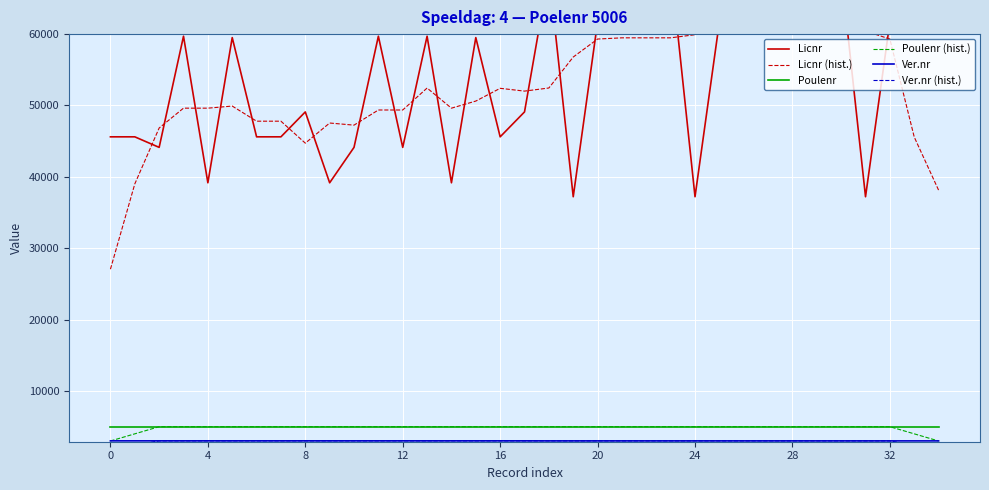

Reading right to left, what are all the values shown in this chart?

Licnr: 61696.0	67300.0	61695.0	37217.0	68636.0	67300.0	69488.0	68636.0	69489.0	61696.0	37217.0	69489.0	61696.0	67300.0	61695.0	37217.0	68636.0	49101.0	45610.0	59512.0	39173.0	59705.0	44133.0	59705.0	44133.0	39173.0	49101.0	45611.0	45610.0	59512.0	39173.0	59705.0	44133.0	45611.0	45610.0
Licnr (hist.): 38138.2	45581.6	59308.8	60429.6	60867.2	62255.4	68709.8	67321.8	61305.2	61305.4	59917.4	59479.6	59479.4	59479.4	59308.8	56789.8	52451.8	52015.2	52406.4	50620.2	49626.6	52445.6	49369.8	49369.8	47249.0	47544.6	44725.6	47801.4	47801.4	49922.2	49626.6	49626.8	46846.4	39011.8	27070.8
Poulenr: 5006.0	5006.0	5006.0	5006.0	5006.0	5006.0	5006.0	5006.0	5006.0	5006.0	5006.0	5006.0	5006.0	5006.0	5006.0	5006.0	5006.0	5006.0	5006.0	5006.0	5006.0	5006.0	5006.0	5006.0	5006.0	5006.0	5006.0	5006.0	5006.0	5006.0	5006.0	5006.0	5006.0	5006.0	5006.0
Poulenr (hist.): 3003.6	4004.8	5006.0	5006.0	5006.0	5006.0	5006.0	5006.0	5006.0	5006.0	5006.0	5006.0	5006.0	5006.0	5006.0	5006.0	5006.0	5006.0	5006.0	5006.0	5006.0	5006.0	5006.0	5006.0	5006.0	5006.0	5006.0	5006.0	5006.0	5006.0	5006.0	5006.0	5006.0	4004.8	3003.6
Ver.nr: 3017.0	3017.0	3017.0	3017.0	3017.0	3017.0	3017.0	3017.0	3017.0	3017.0	3017.0	3017.0	3017.0	3017.0	3017.0	3017.0	3017.0	3022.0	3022.0	3022.0	3022.0	3022.0	3022.0	3022.0	3022.0	3022.0	3022.0	3022.0	3022.0	3022.0	3022.0	3022.0	3022.0	3022.0	3022.0
Ver.nr (hist.): 1810.2	2413.6	3017.0	3017.0	3017.0	3017.0	3017.0	3017.0	3017.0	3017.0	3017.0	3017.0	3017.0	3017.0	3017.0	3018.0	3019.0	3020.0	3021.0	3022.0	3022.0	3022.0	3022.0	3022.0	3022.0	3022.0	3022.0	3022.0	3022.0	3022.0	3022.0	3022.0	3022.0	2417.6	1813.2